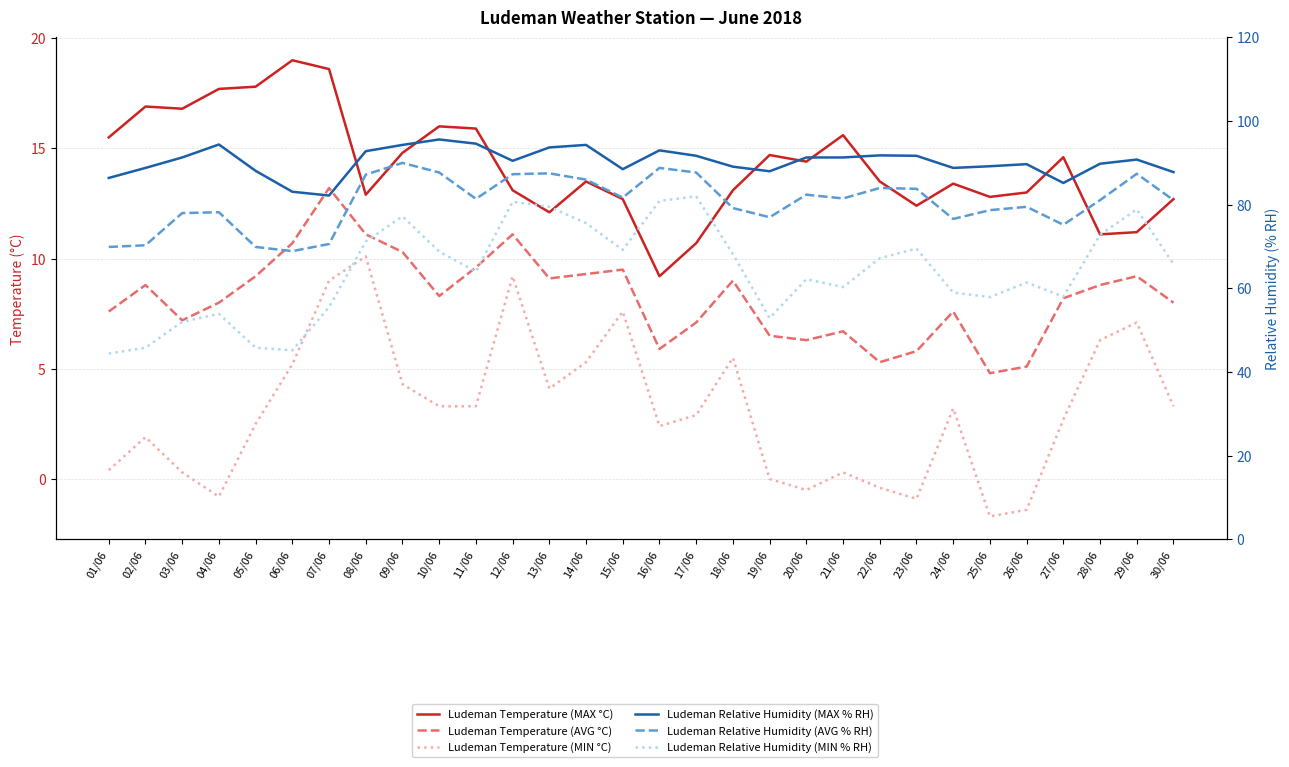

What position from the left is 24/06?

24